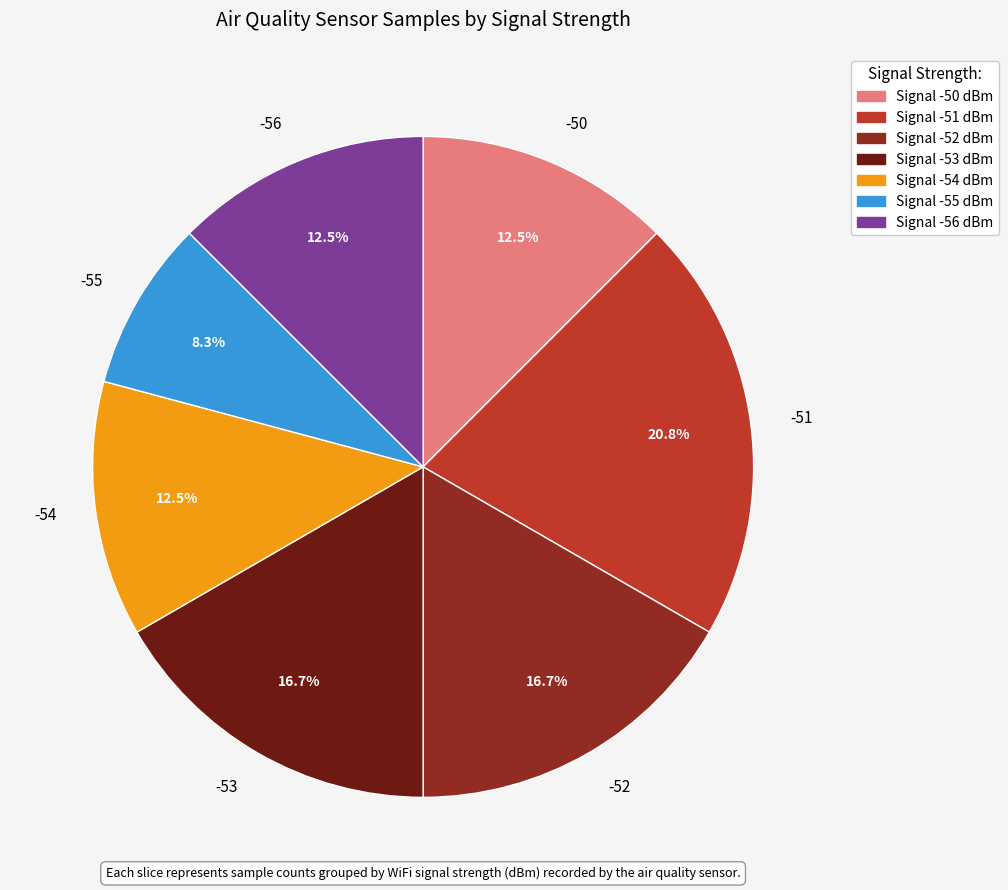

The -50 slice represents 19% of the pie. True or false?

False